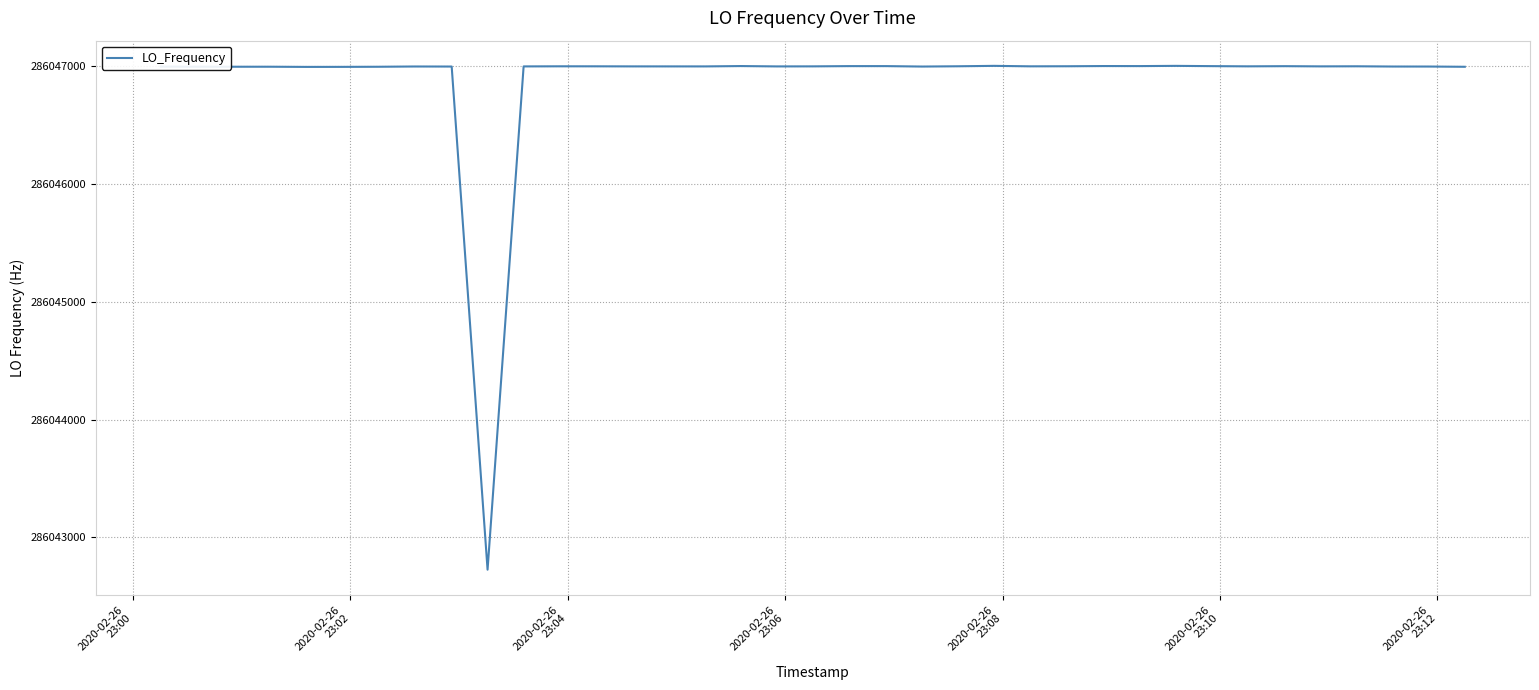

What is the difference between the maximum and minimum values?

4279.2